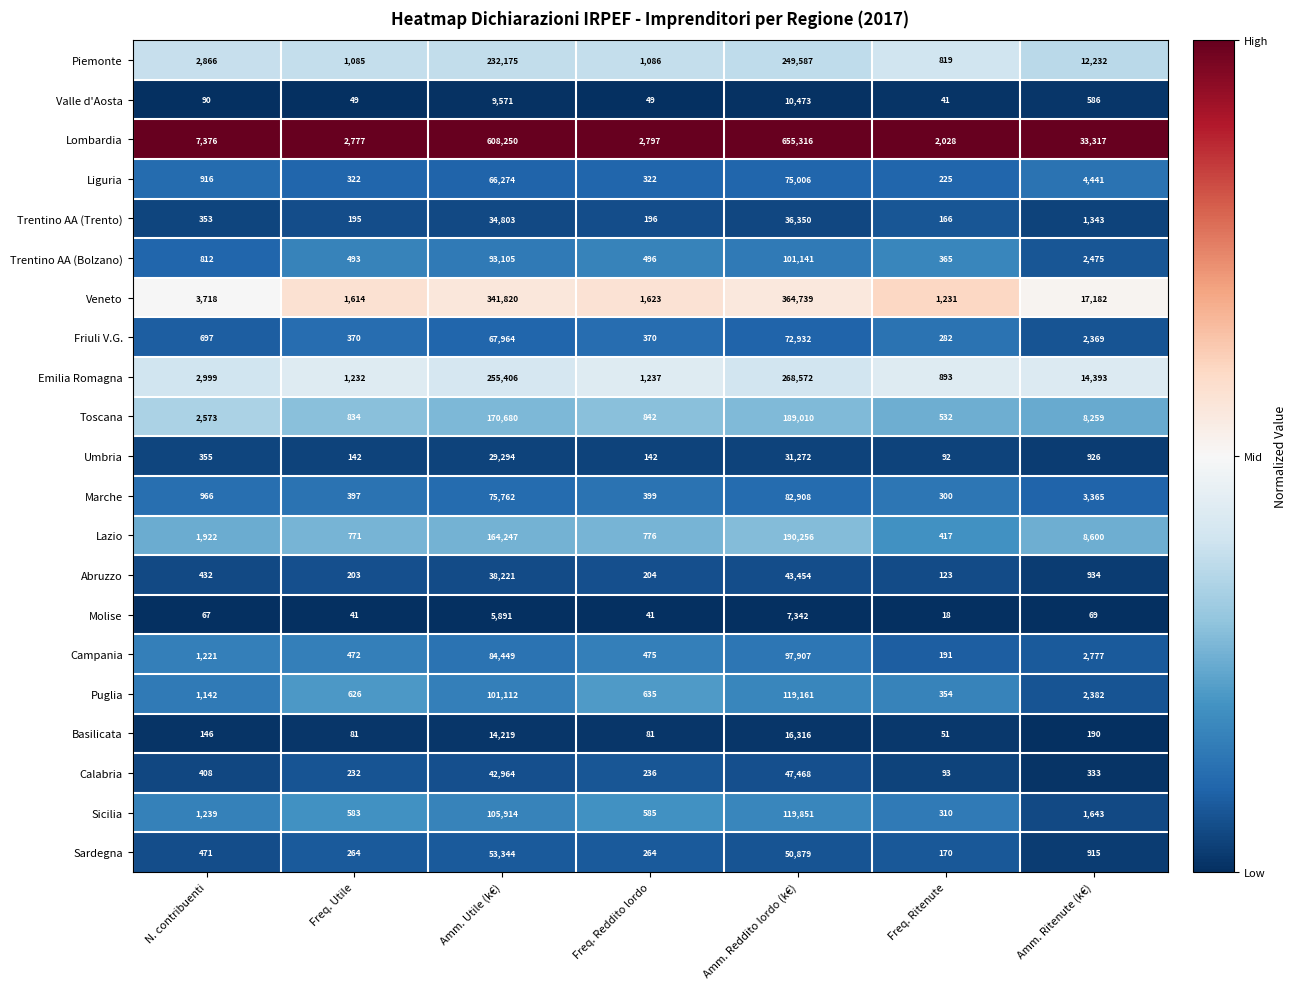

At Amm. Reddito lordo (k€), list the series in order from largest to smallest.

Lombardia, Veneto, Emilia Romagna, Piemonte, Lazio, Toscana, Sicilia, Puglia, Trentino AA (Bolzano), Campania, Marche, Liguria, Friuli V.G., Sardegna, Calabria, Abruzzo, Trentino AA (Trento), Umbria, Basilicata, Valle d'Aosta, Molise